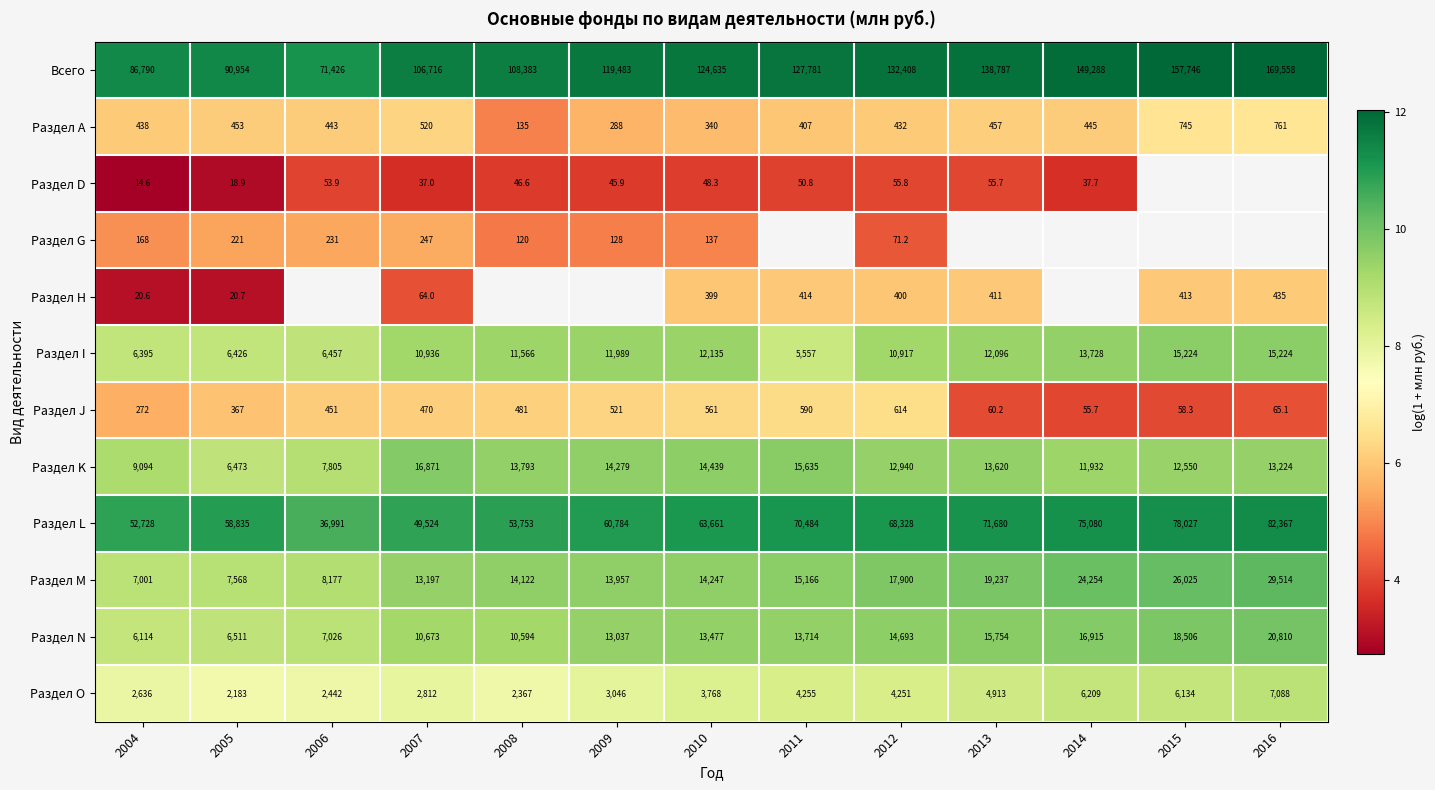

Between 2004 and 2015, which is larger?

2015